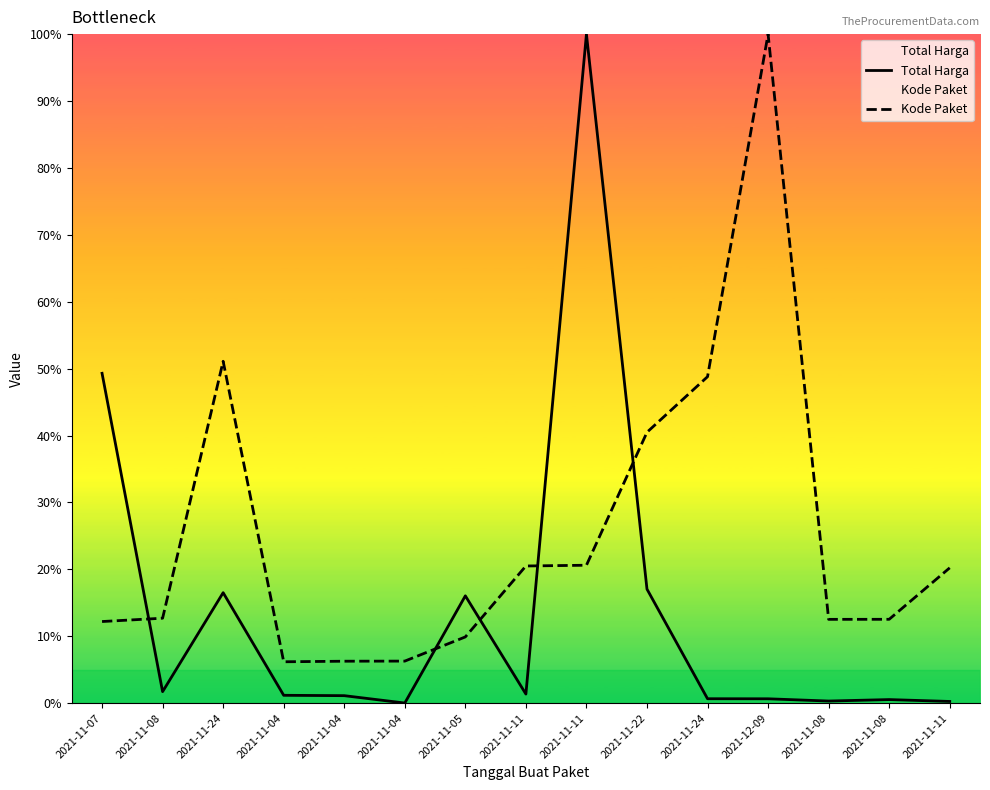

At which category does the chart reach its minimum across all series?

2021-11-04